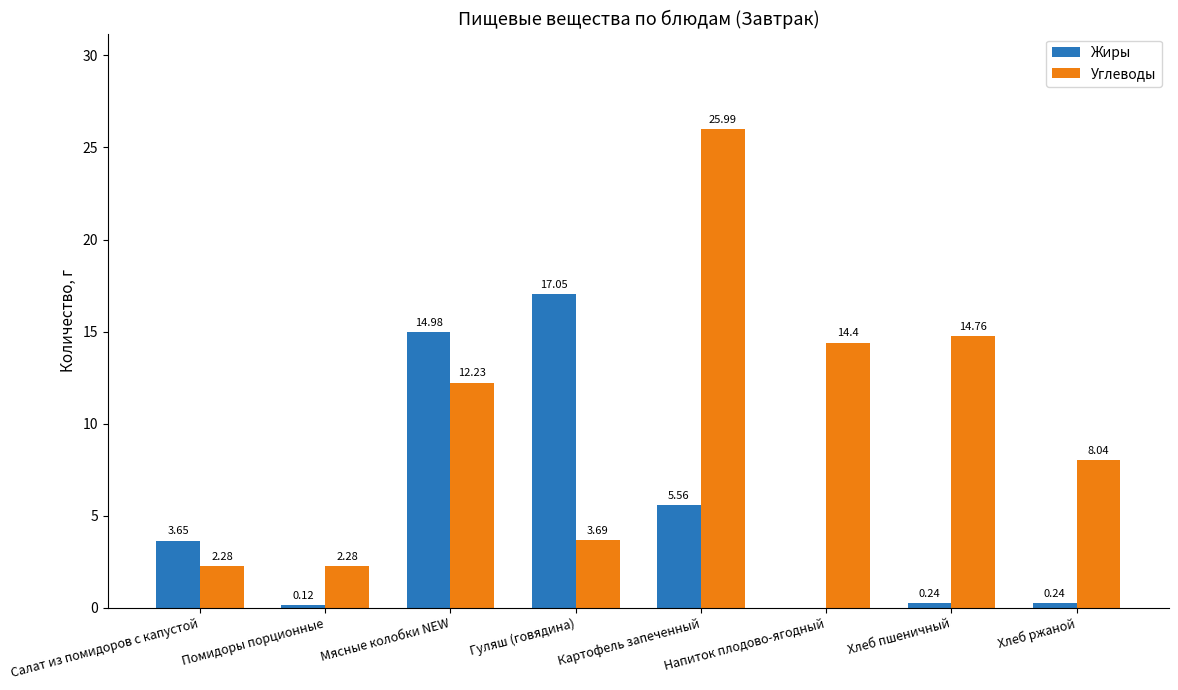

What is the sum of all Углеводы values?

83.7